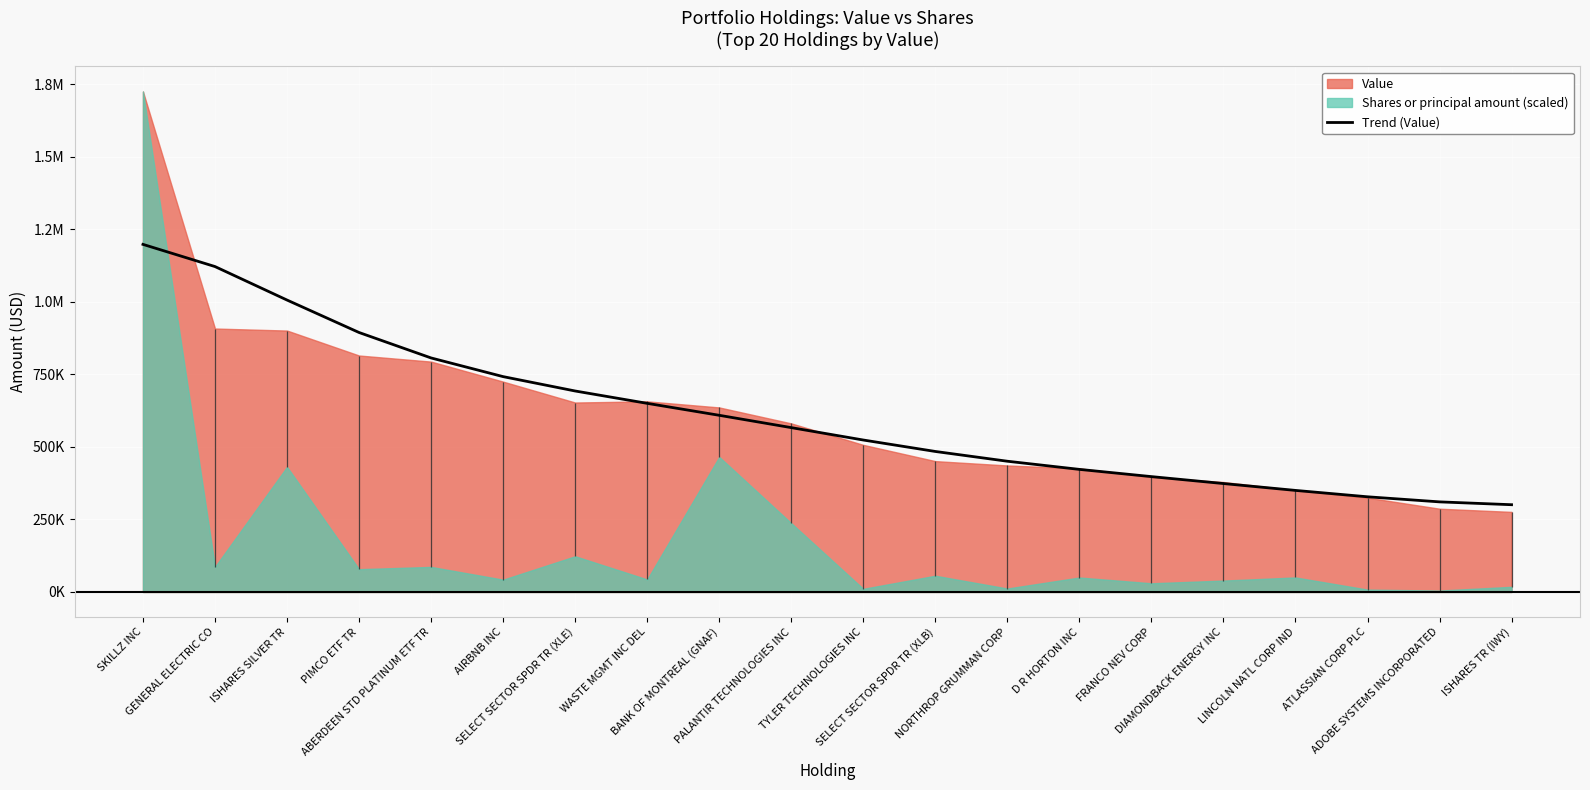

Rank the categories by value from lowest to highest.

ISHARES TR (IWY), ADOBE SYSTEMS INCORPORATED, ATLASSIAN CORP PLC, LINCOLN NATL CORP IND, DIAMONDBACK ENERGY INC, FRANCO NEV CORP, D R HORTON INC, NORTHROP GRUMMAN CORP, SELECT SECTOR SPDR TR (XLB), TYLER TECHNOLOGIES INC, PALANTIR TECHNOLOGIES INC, BANK OF MONTREAL (GNAF), WASTE MGMT INC DEL, SELECT SECTOR SPDR TR (XLE), AIRBNB INC, ABERDEEN STD PLATINUM ETF TR, PIMCO ETF TR, ISHARES SILVER TR, GENERAL ELECTRIC CO, SKILLZ INC